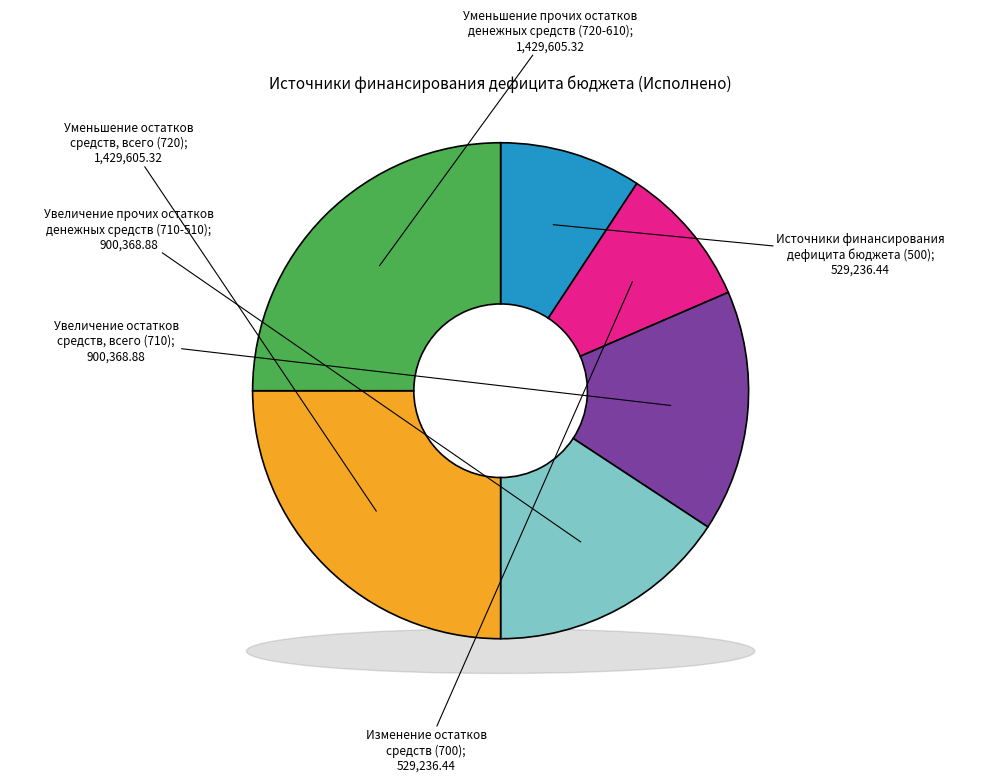

To the nearest percent, what percentage of the pie is Источники финансирования дефицита бюджета (500)?

9%